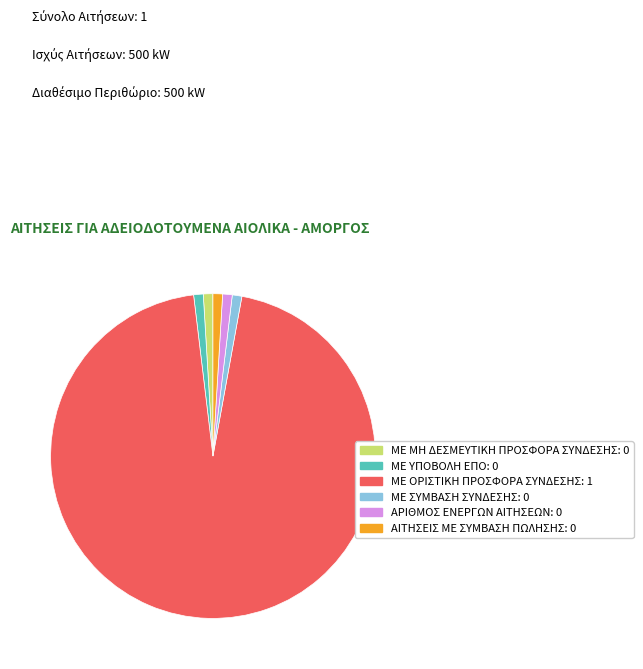

Does ΜΕ ΜΗ ΔΕΣΜΕΥΤΙΚΗ ΠΡΟΣΦΟΡΑ ΣΥΝΔΕΣΗΣ account for over 50% of the chart?

No